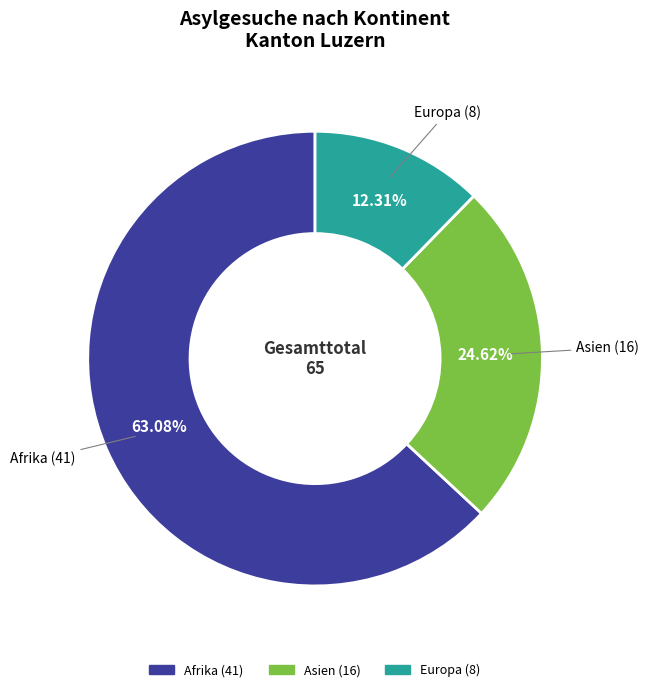

Is there a majority slice in this chart?

Yes